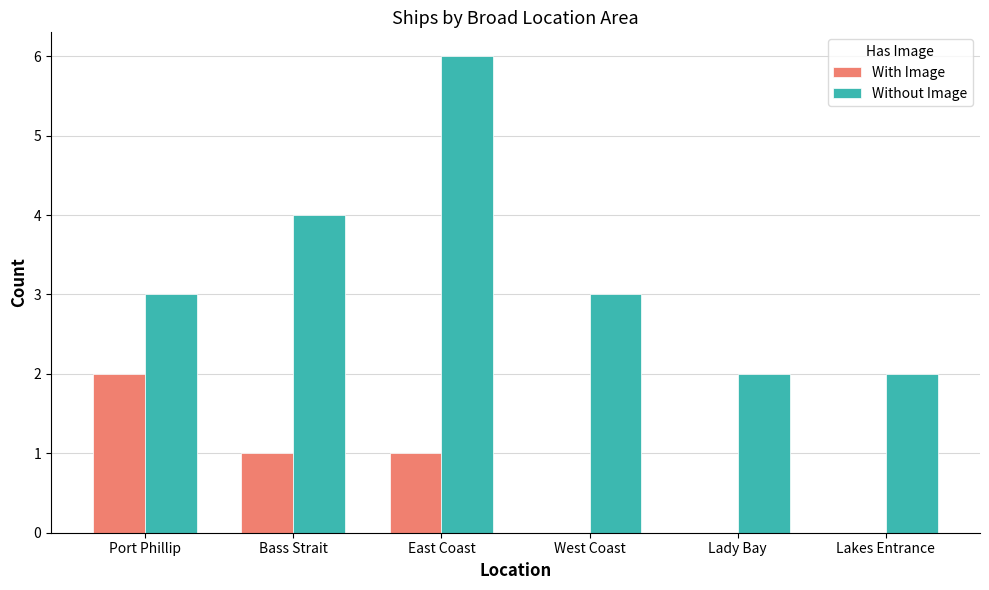

What are all the series names shown in the legend?

With Image, Without Image